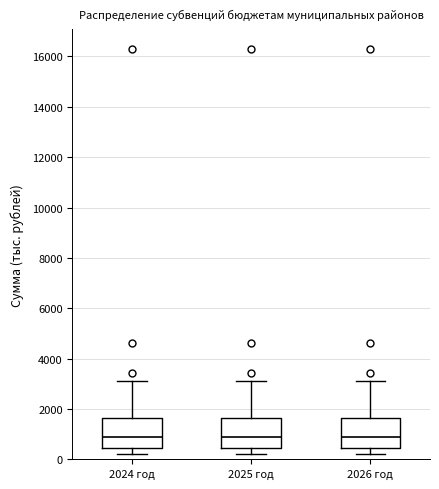

Reading left to right, read every box against the y-axis: the position of its median line, the range the box covers, and the ends of its whiskers. The values are not printed on the chart, so give them approximately, as read against the axis.

2024 год: median 800, box 400 to 1600, whiskers 200 to 3200
2025 год: median 800, box 400 to 1600, whiskers 200 to 3200
2026 год: median 800, box 400 to 1600, whiskers 200 to 3200